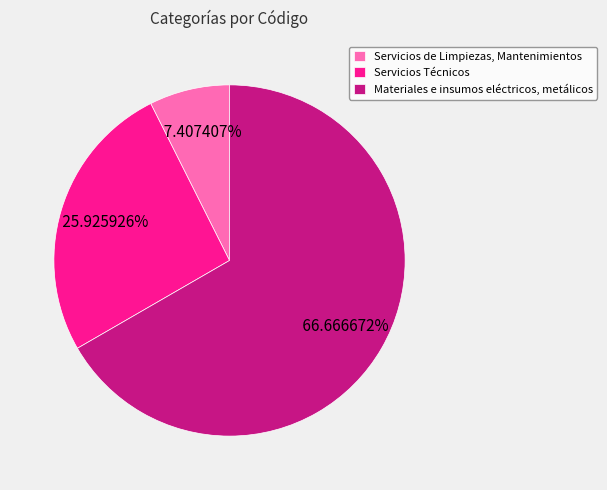

What is the ratio of the value at Servicios Técnicos to the value at Materiales e insumos eléctricos, metálicos?

0.4